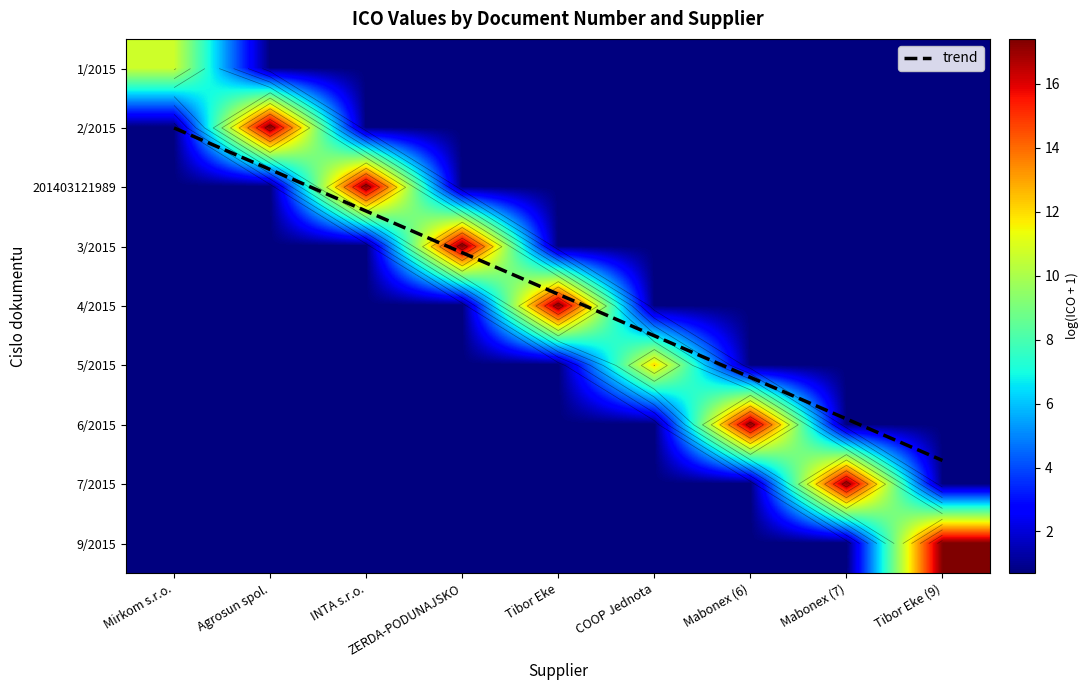

The 2/2015 series shows 0.7 at Tibor Eke. True or false?

True